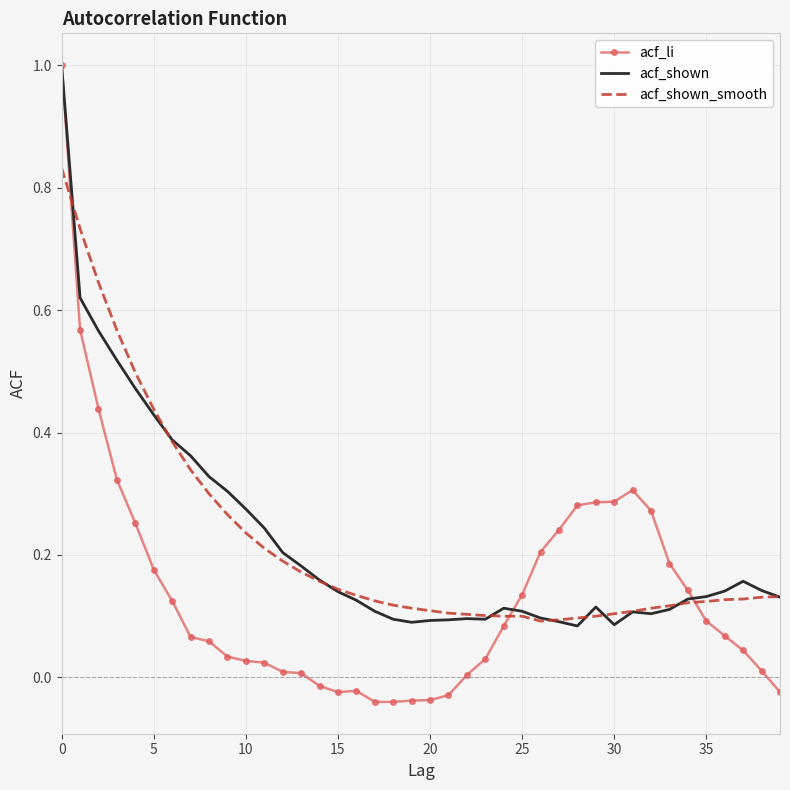

What are all the series names shown in the legend?

acf_li, acf_shown, acf_shown_smooth